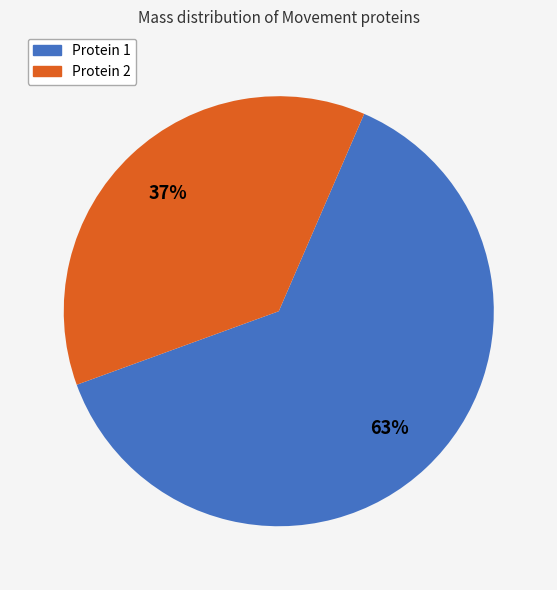

To the nearest percent, what is the average slice percentage?

50%